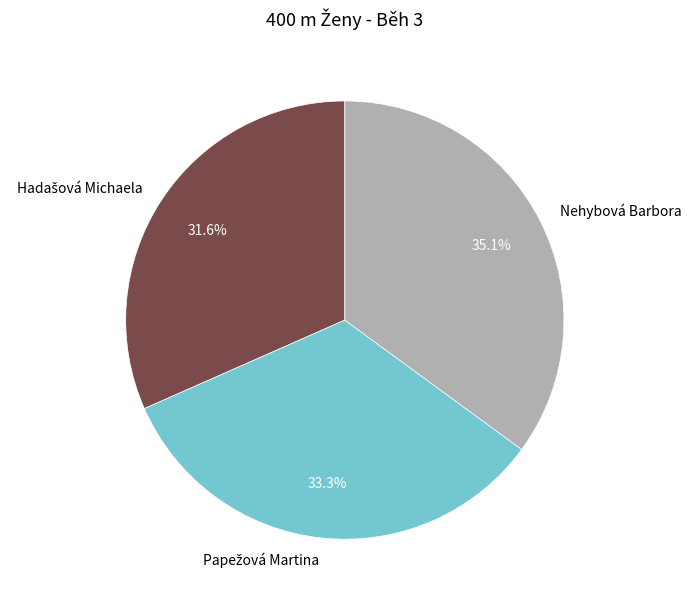

Does Nehybová Barbora account for over 50% of the chart?

No